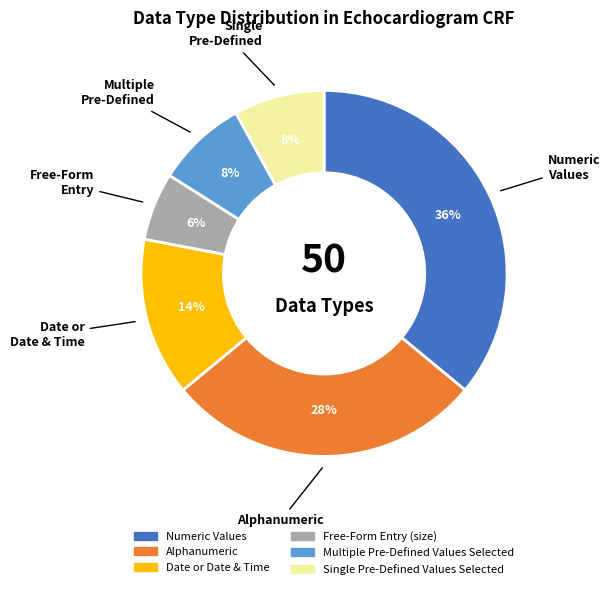

How many segments does this pie chart have?

6